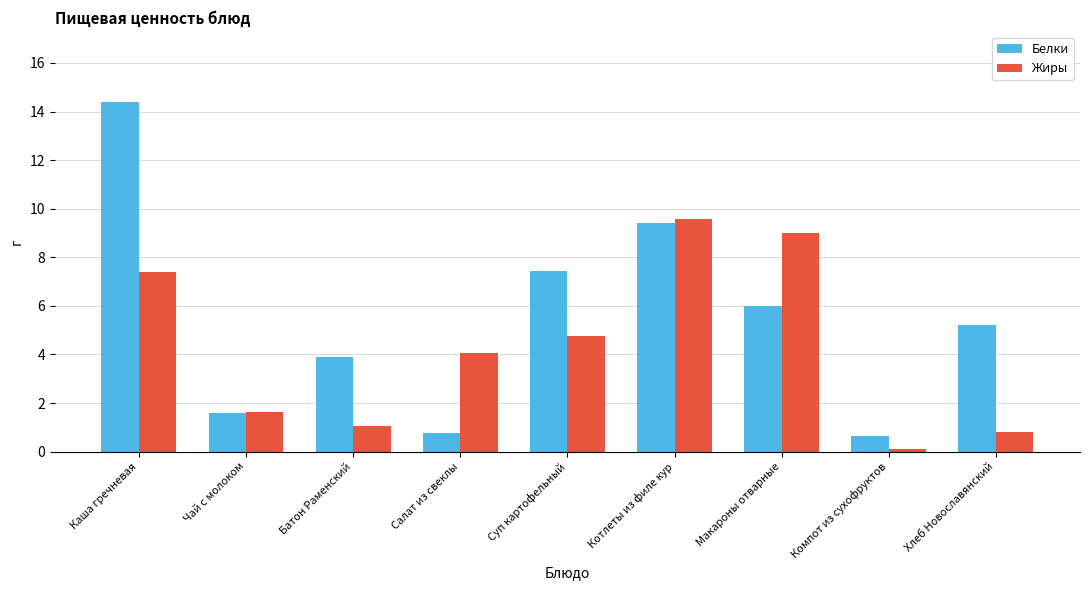

Which series has the largest total across all categories?

Белки